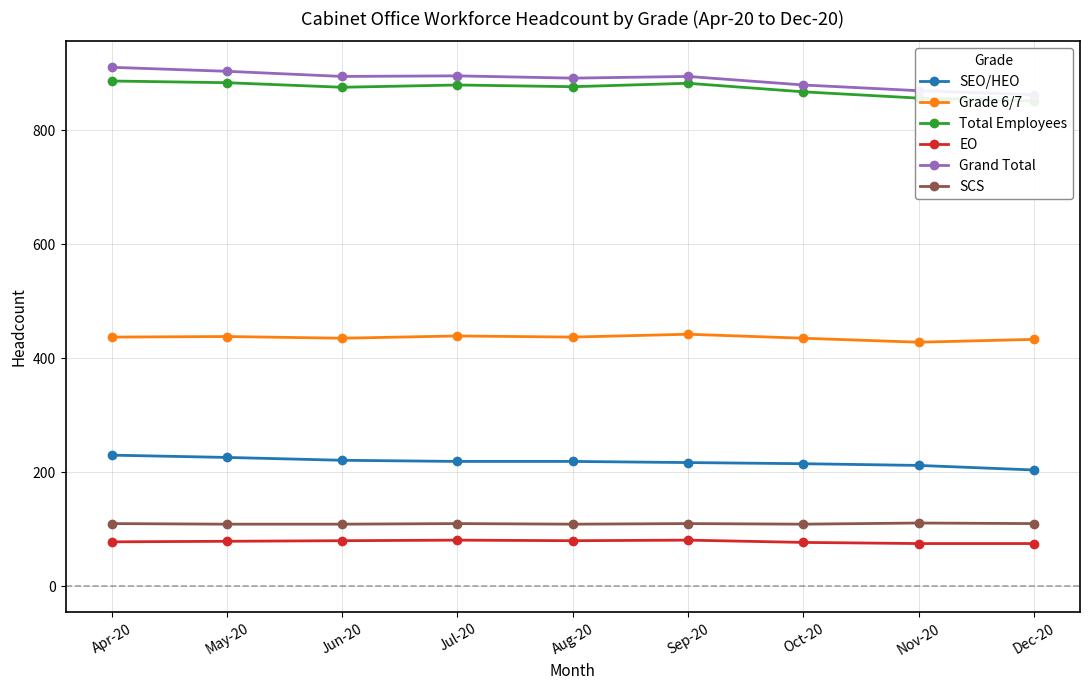

What is the label of the 5th point from the left?

Aug-20